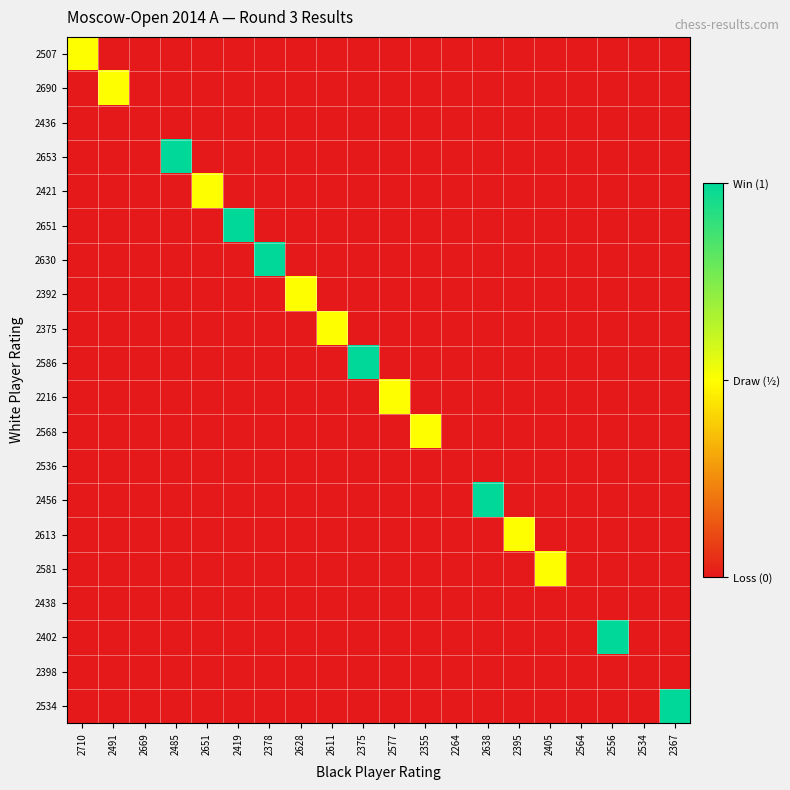

Rank the series at 2710 from highest to lowest value.

2507, 2690, 2436, 2653, 2421, 2651, 2630, 2392, 2375, 2586, 2216, 2568, 2536, 2456, 2613, 2581, 2438, 2402, 2398, 2534